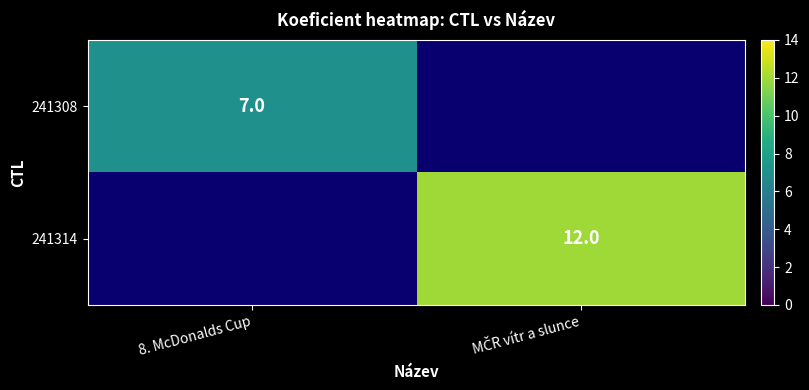

The value of 241308 at 8. McDonalds Cup is 3. True or false?

False